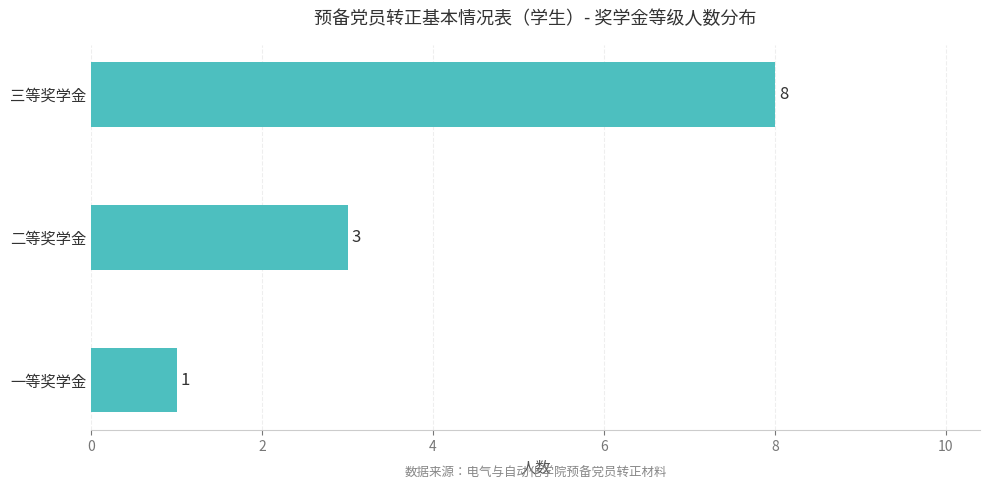

Reading top to bottom, list all the values displayed in this chart.

8	3	1